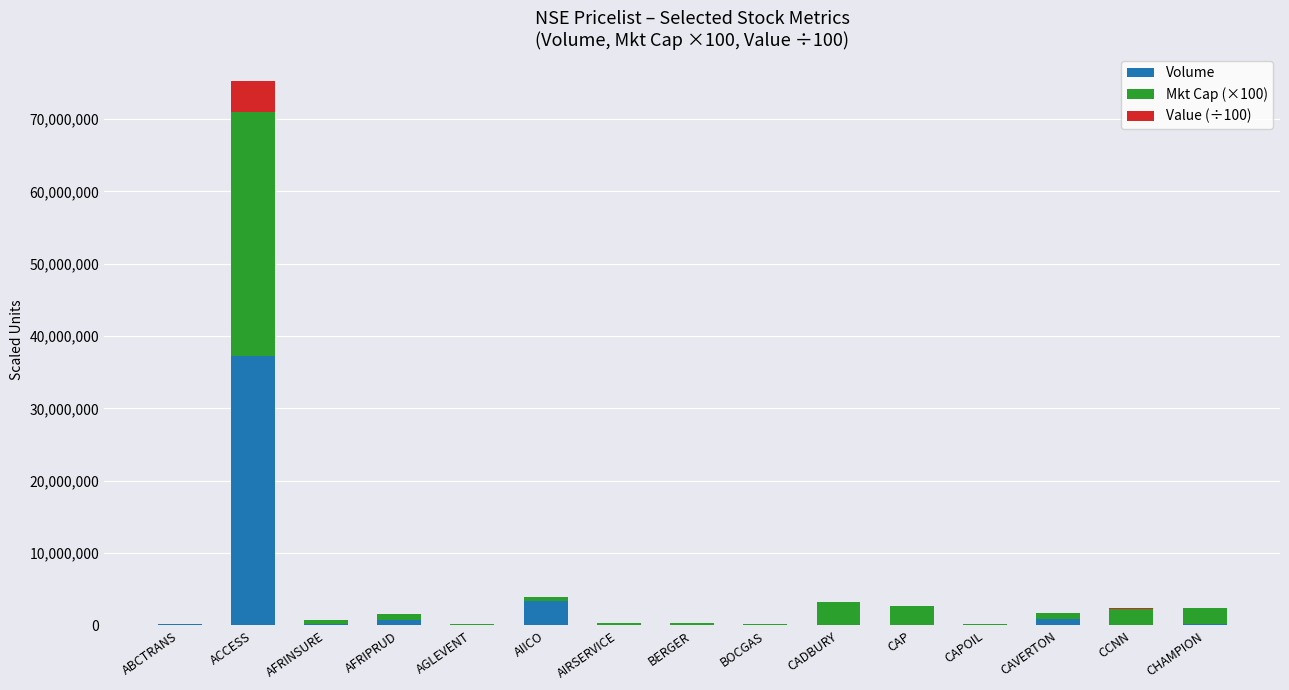

How many data points does each series have?

15